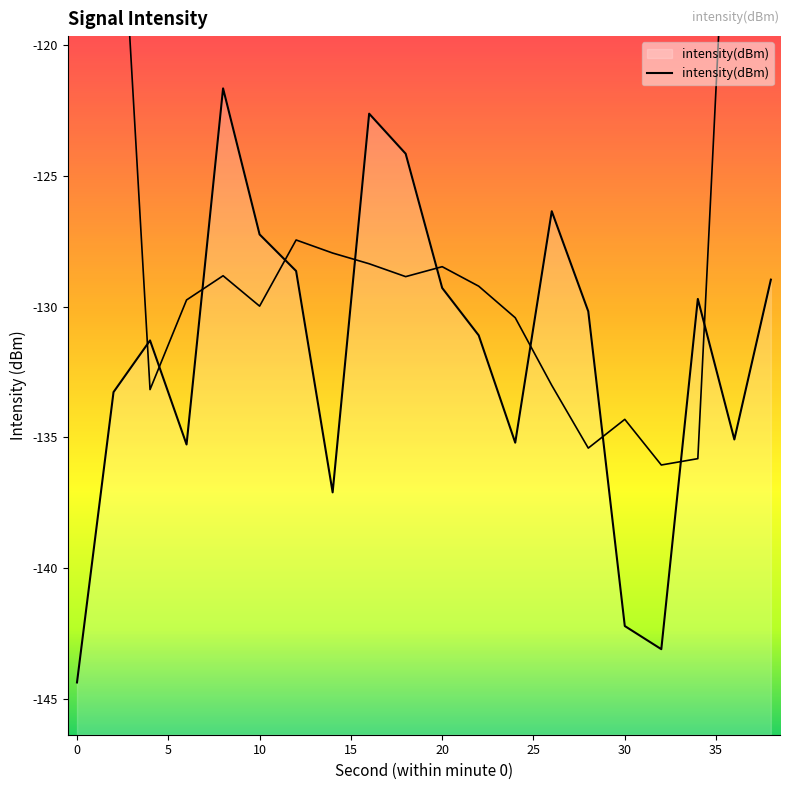

What is the value of the 20th point from the left?

-129.0